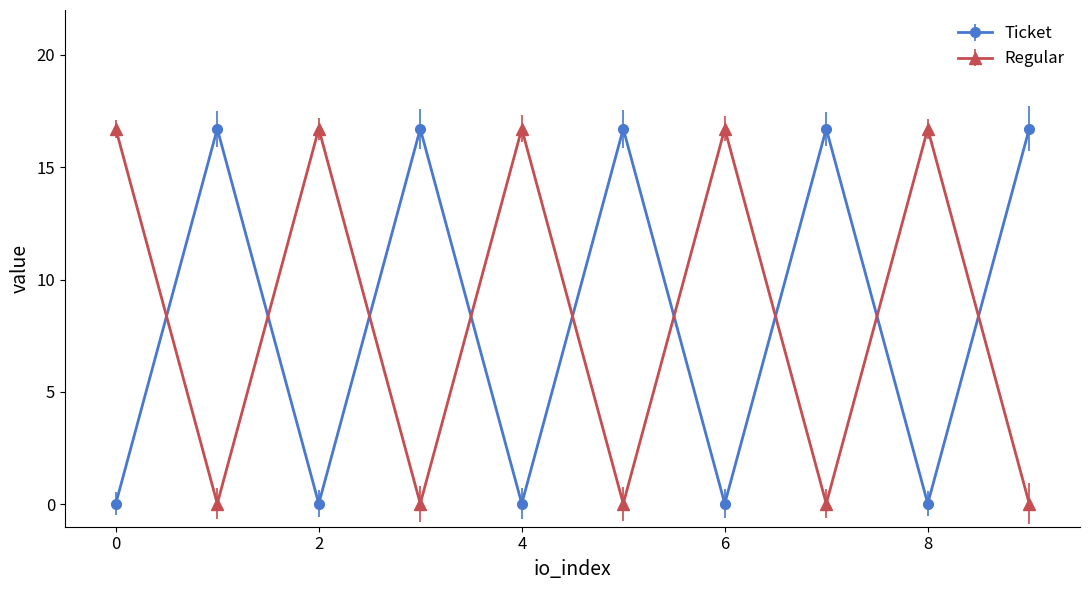

How many interior local valleys does the Regular series have?

4